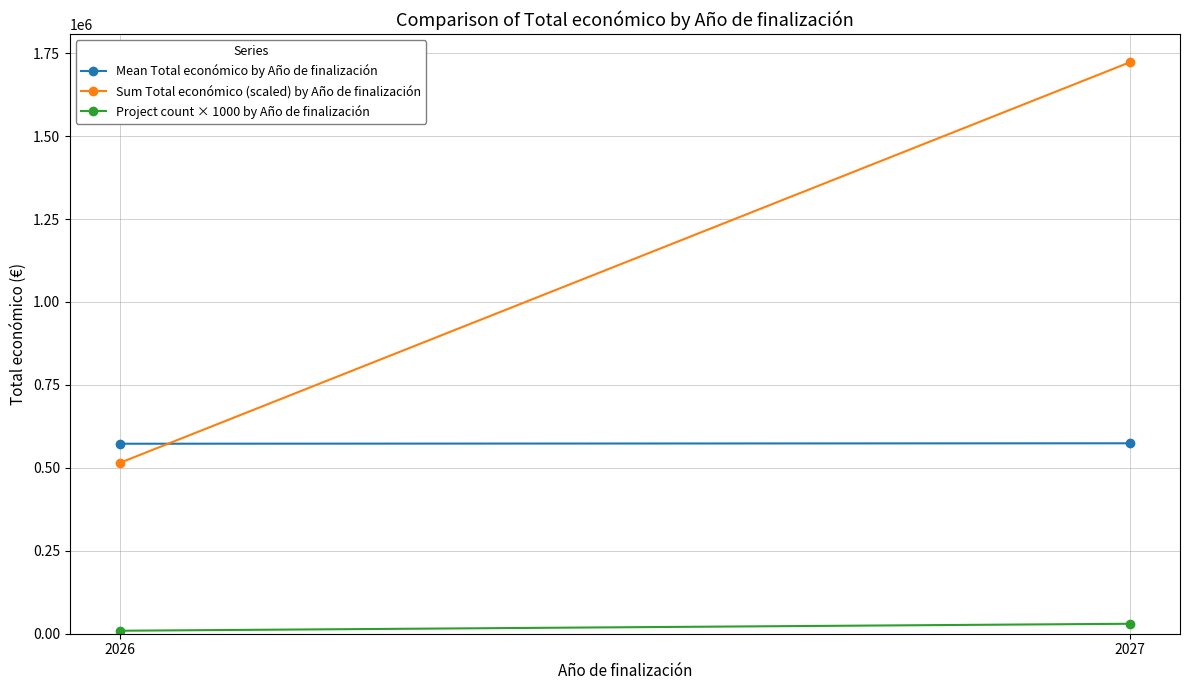

What is the value of the Mean Total económico by Año de finalización point at the 2nd from the left?

573998.0